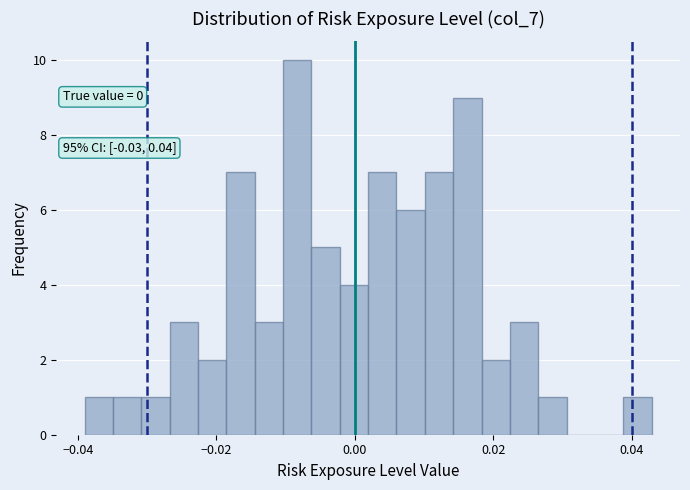

Around what value on the x-axis is the tallest bar? Give the approximate position of its centre, as read against the axis.

-0.008